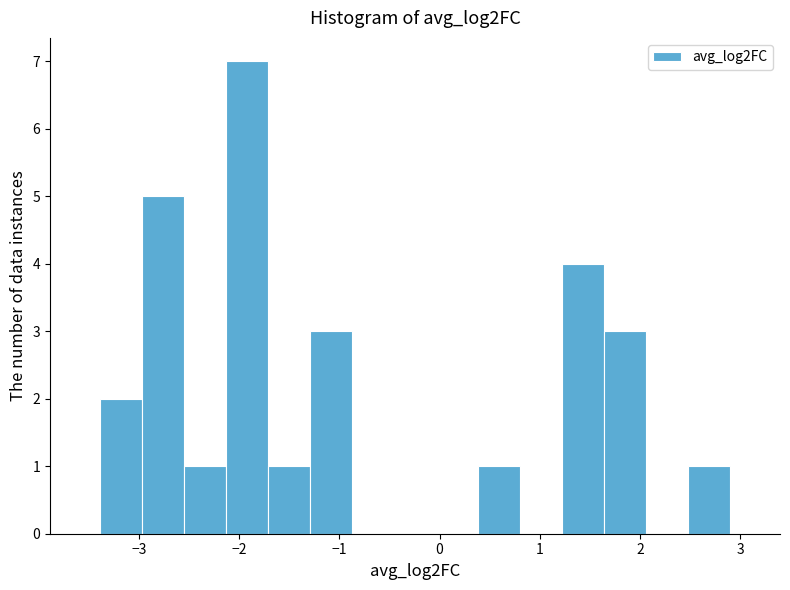

Reading left to right, transcribe this chart: for each bar, give the range it covers on the x-axis and its height. Neither the bar edges nor the heights are printed on the chart, so give them approximately, as read against the axes.

-3.4 to -3.0: 2
-3.0 to -2.6: 5
-2.6 to -2.1: 1
-2.1 to -1.7: 7
-1.7 to -1.3: 1
-1.3 to -0.9: 3
-0.9 to -0.5: 0
-0.5 to 0.0: 0
0.0 to 0.4: 0
0.4 to 0.8: 1
0.8 to 1.2: 0
1.2 to 1.6: 4
1.6 to 2.1: 3
2.1 to 2.5: 0
2.5 to 2.9: 1